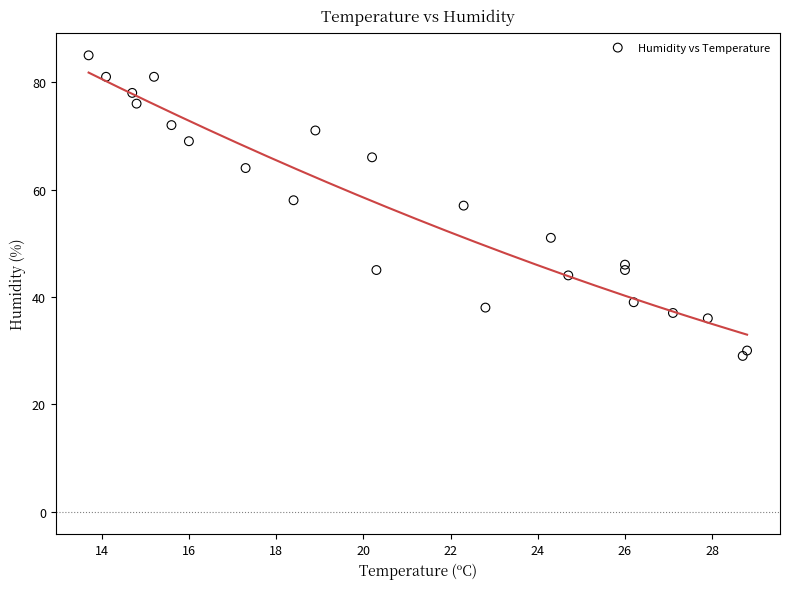

What is the range of Y values (max minus min)?

56